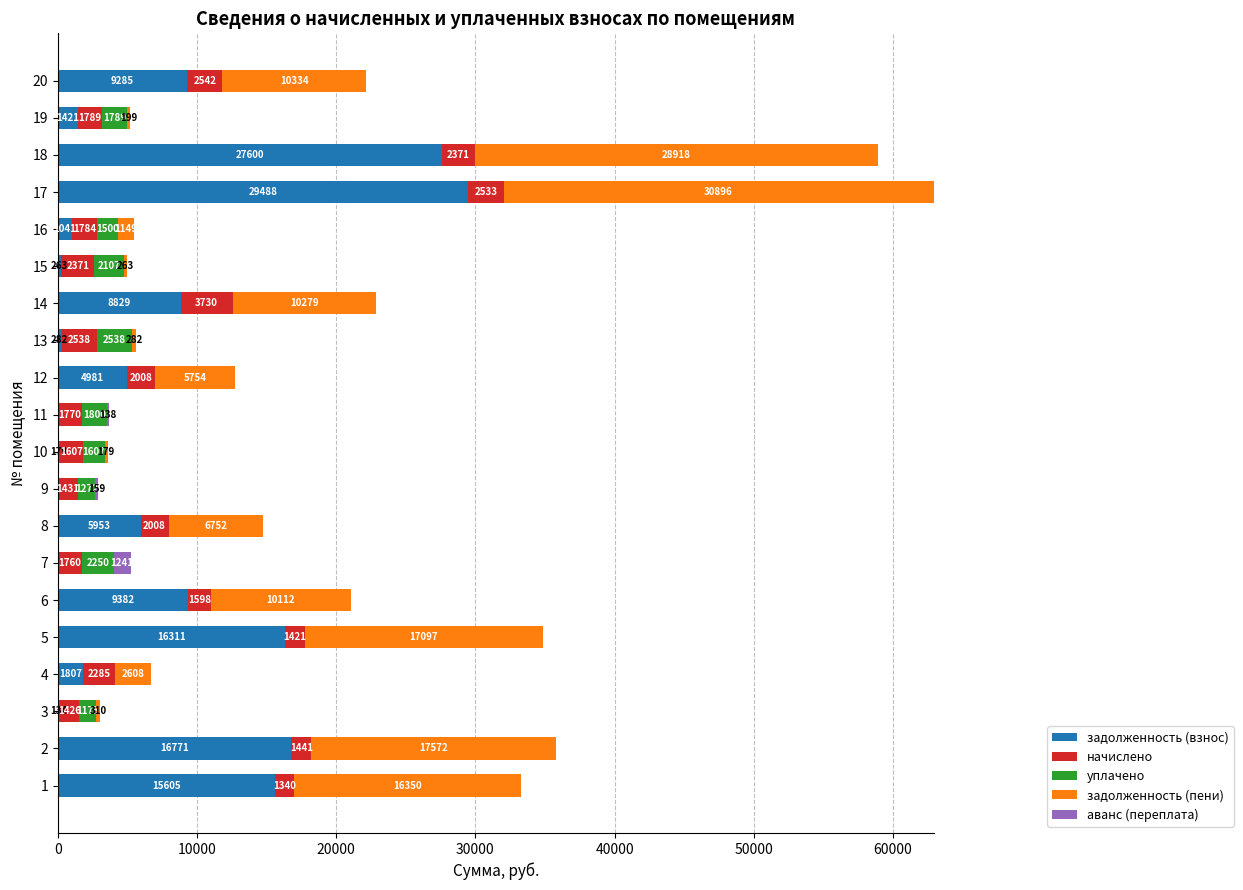

What are all the series names shown in the legend?

задолженность (взнос), начислено, уплачено, задолженность (пени), аванс (переплата)